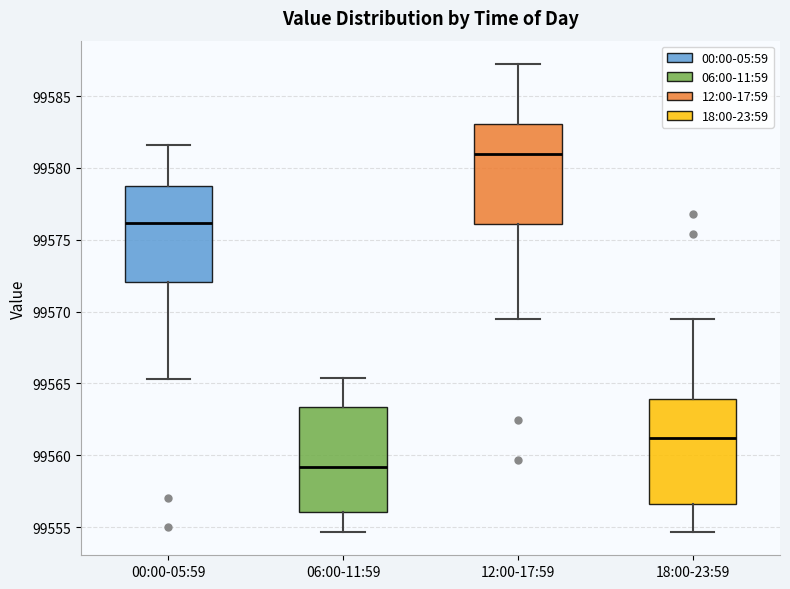

Which box has the lowest median line?

06:00-11:59